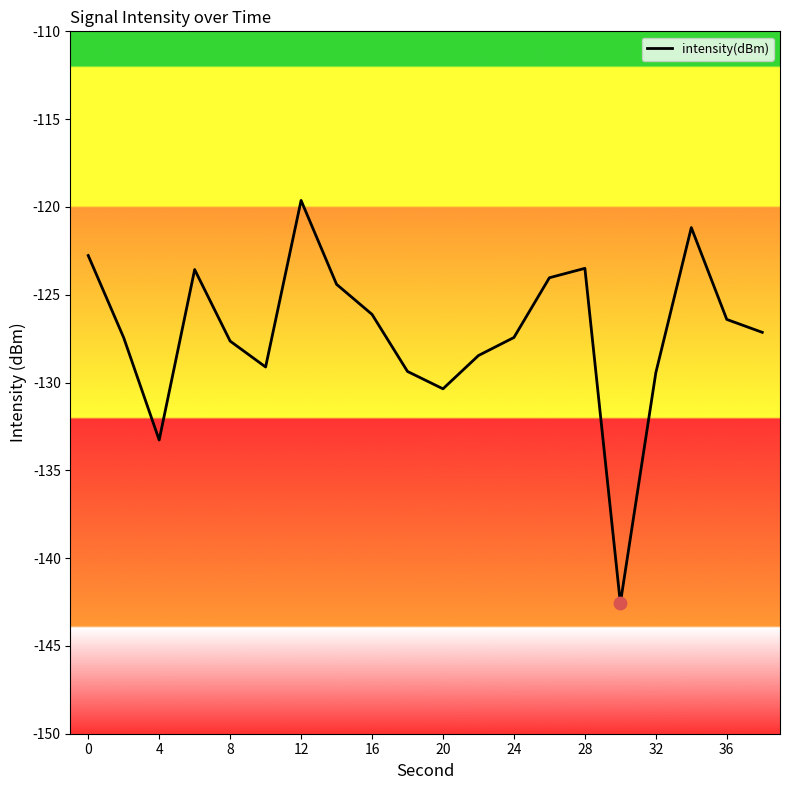

What is the smallest value displayed?

-142.6